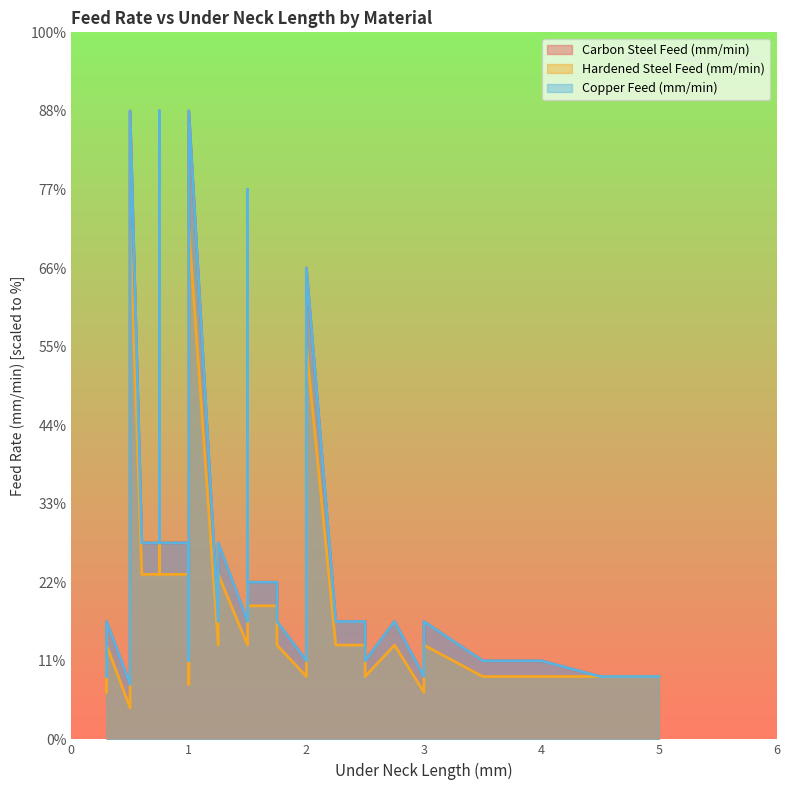

Reading right to left, transcribe all the data shown in this chart.

Carbon Steel Feed (mm/min): 600	700	800	800	800	80	80	100	100	150	150	150	150	150	200	200	250	250	250	250	250	80	100	100	150	150	150	250	250	250	100	150	150	70	80
Hardened Steel Feed (mm/min): 500	600	650	650	650	80	80	80	80	120	120	120	120	120	170	170	210	210	210	210	210	60	80	80	120	120	120	210	210	210	70	120	120	40	60
Copper Feed (mm/min): 600	700	800	800	800	80	80	100	100	150	150	150	150	150	200	200	250	250	250	250	250	80	100	100	150	150	150	250	250	250	100	150	150	70	80